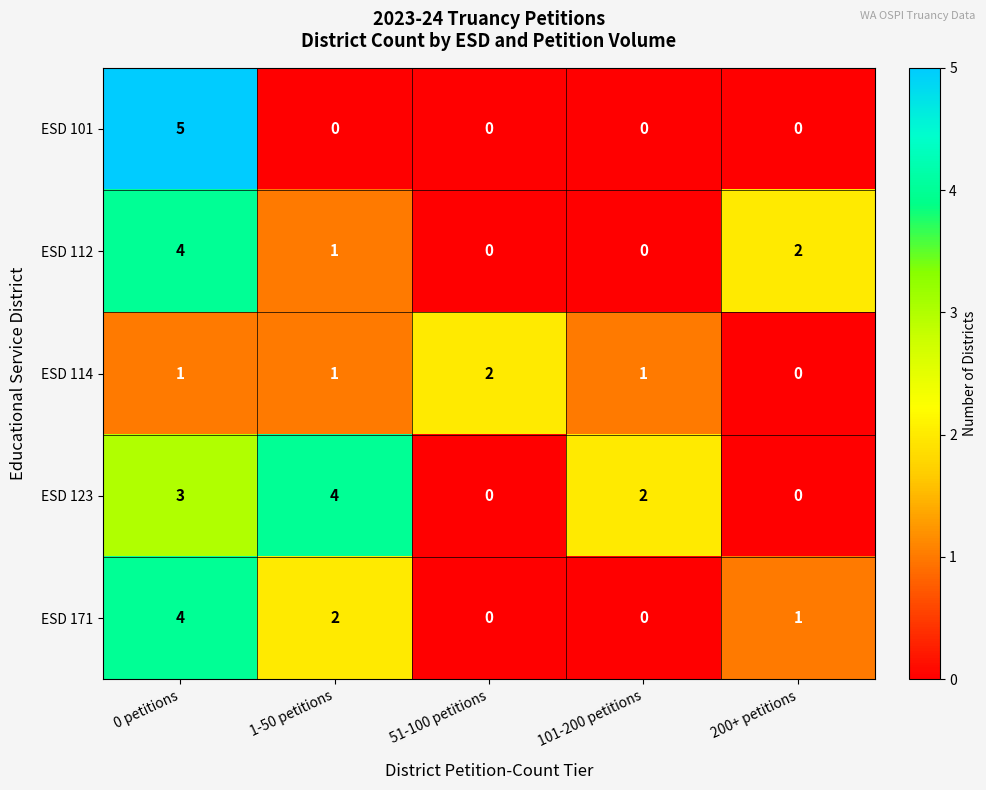

What is the difference between the highest and lowest values at 0 petitions?

4